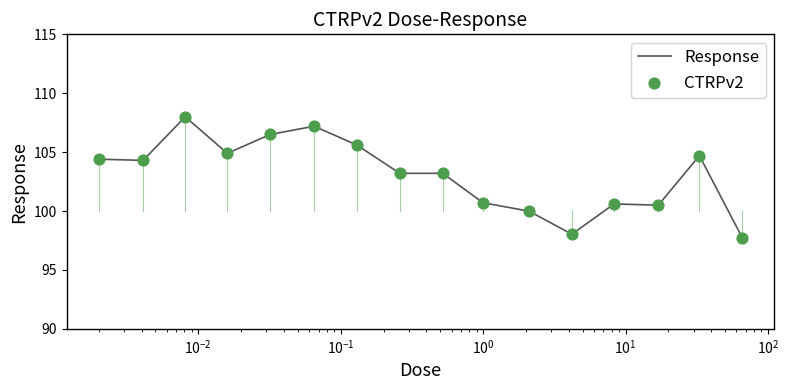

What is the maximum value shown in the chart?

108.0